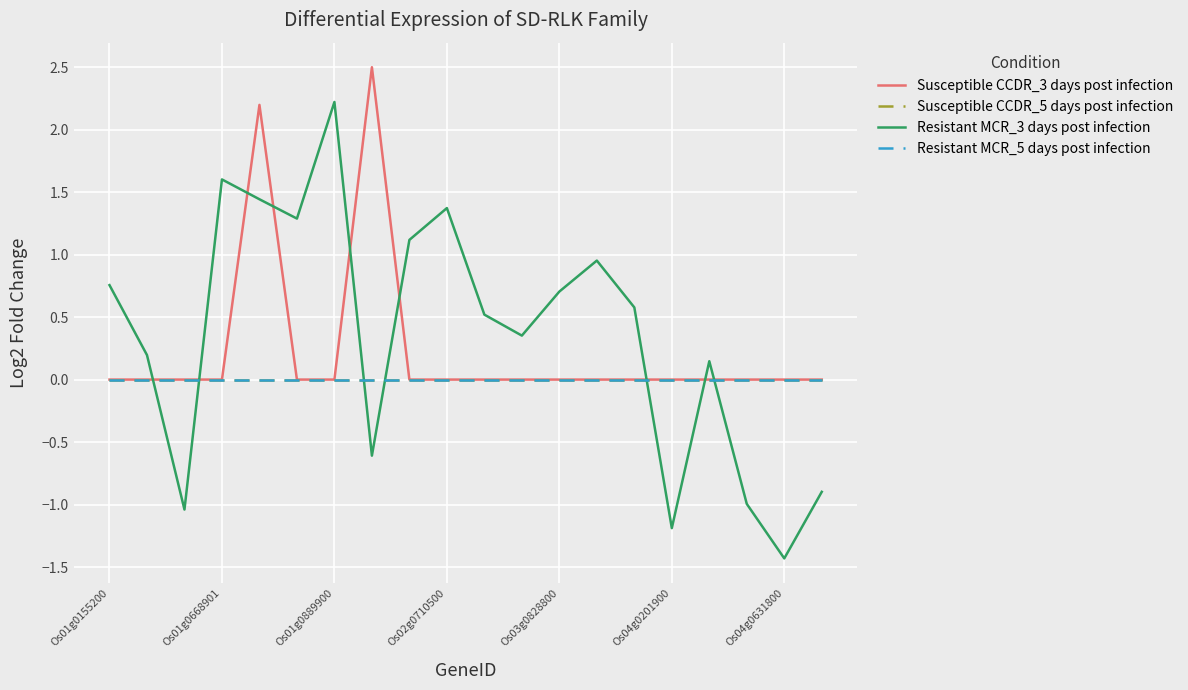

Does the chart have visible grid lines?

Yes